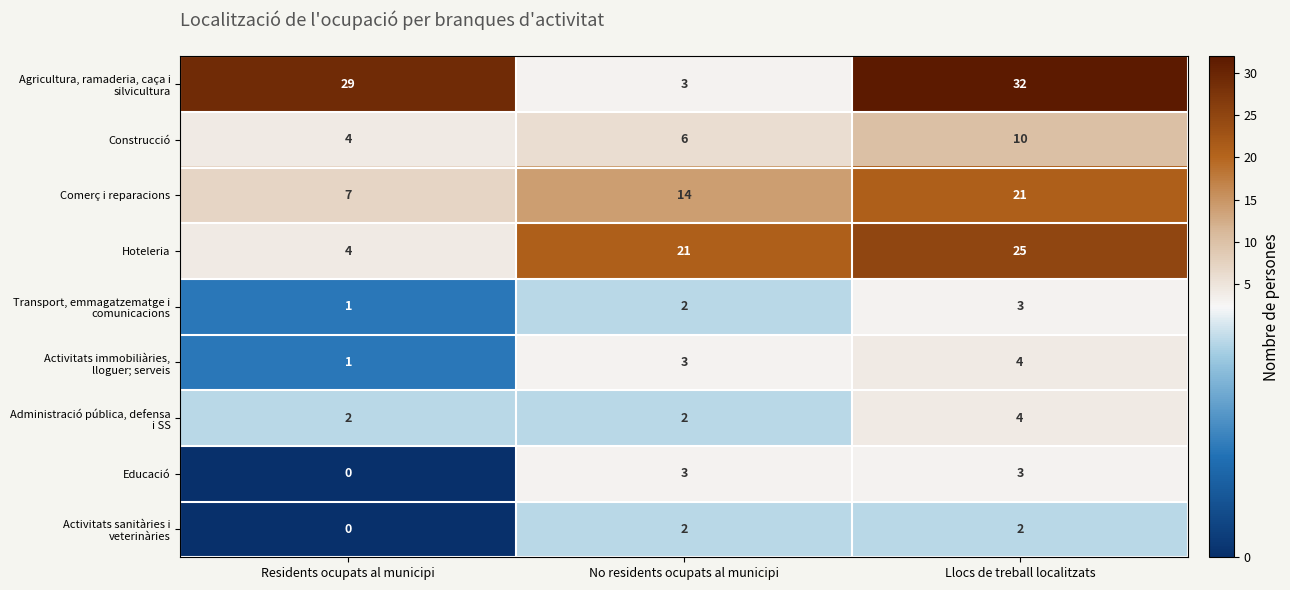

What value does the Educació series have at Llocs de treball localitzats?

3